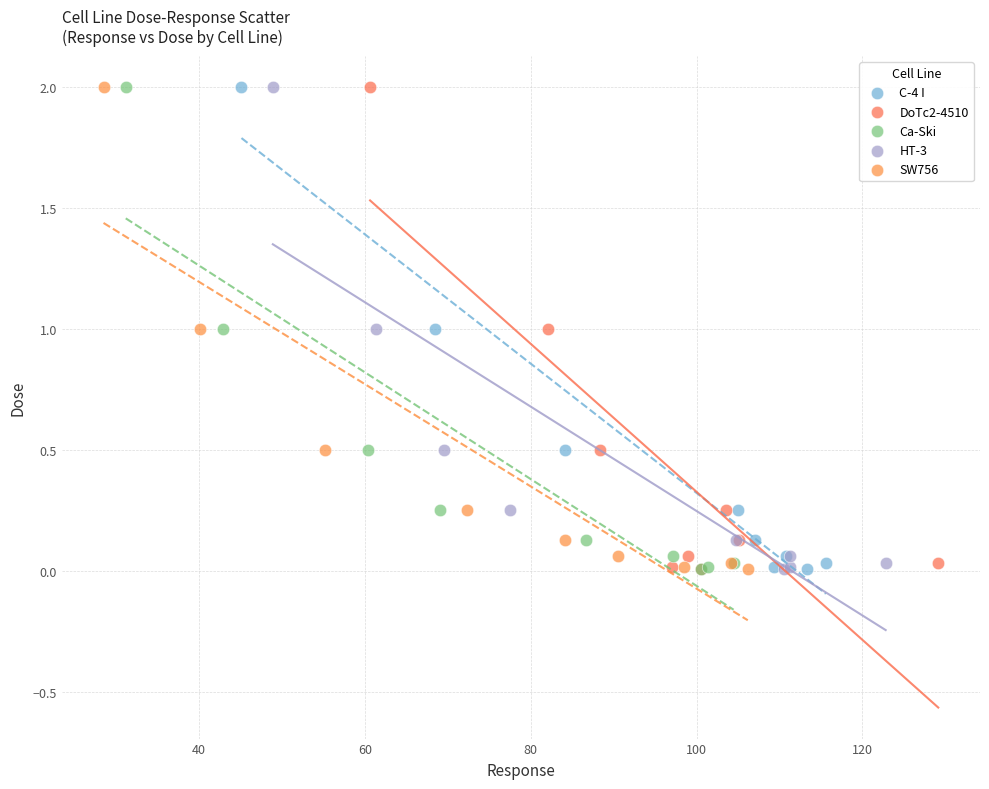

What are all the series names shown in the legend?

C-4 I, DoTc2-4510, Ca-Ski, HT-3, SW756